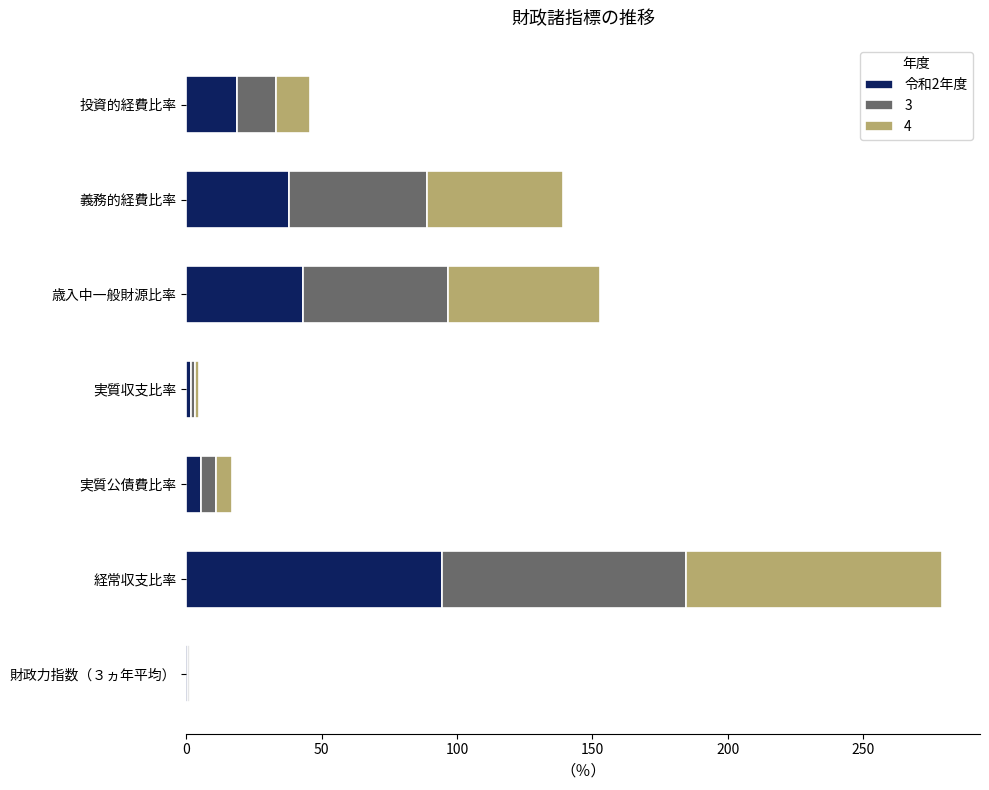

The 令和2年度 series shows 72.5 at 歳入中一般財源比率. True or false?

False